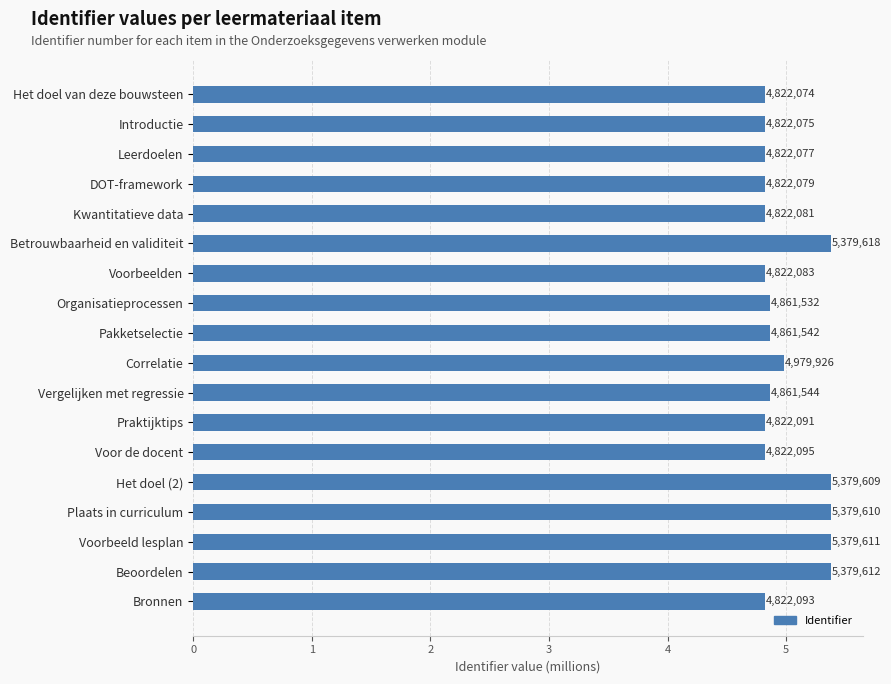

How many bars are there in total?

18